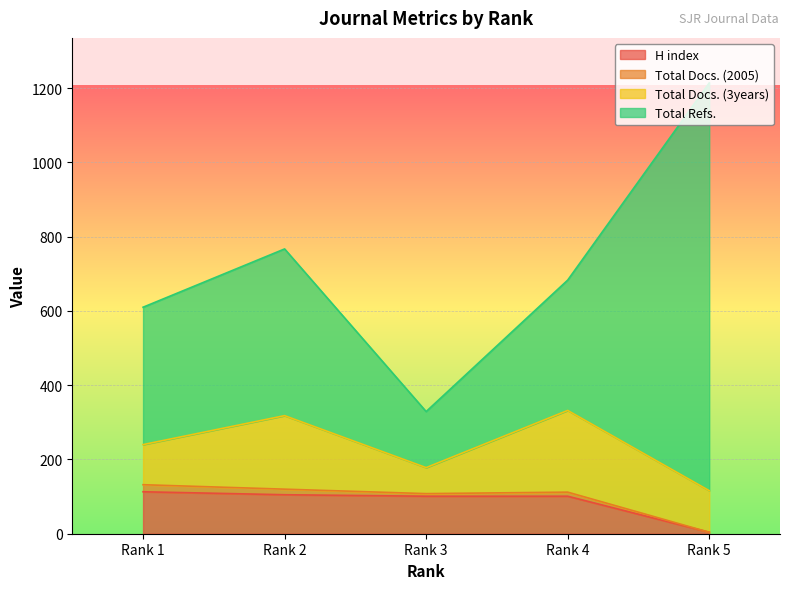

Is it true that Total Refs. equals 1098 at Rank 5?

True